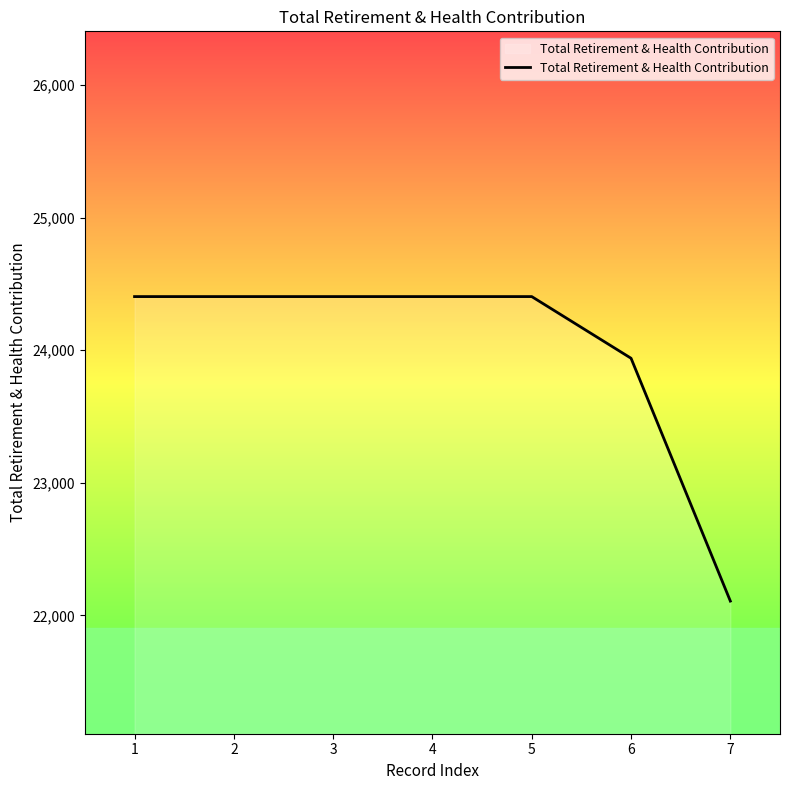

The value at 5 is 24404. True or false?

True